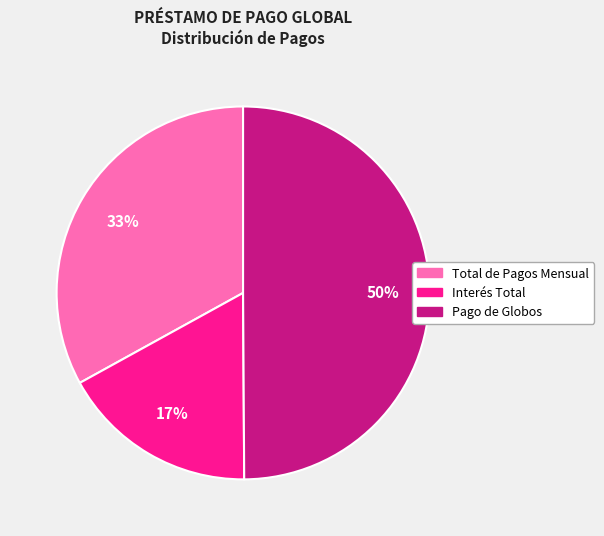

Does Total de Pagos Mensual represent more than half of the total?

No